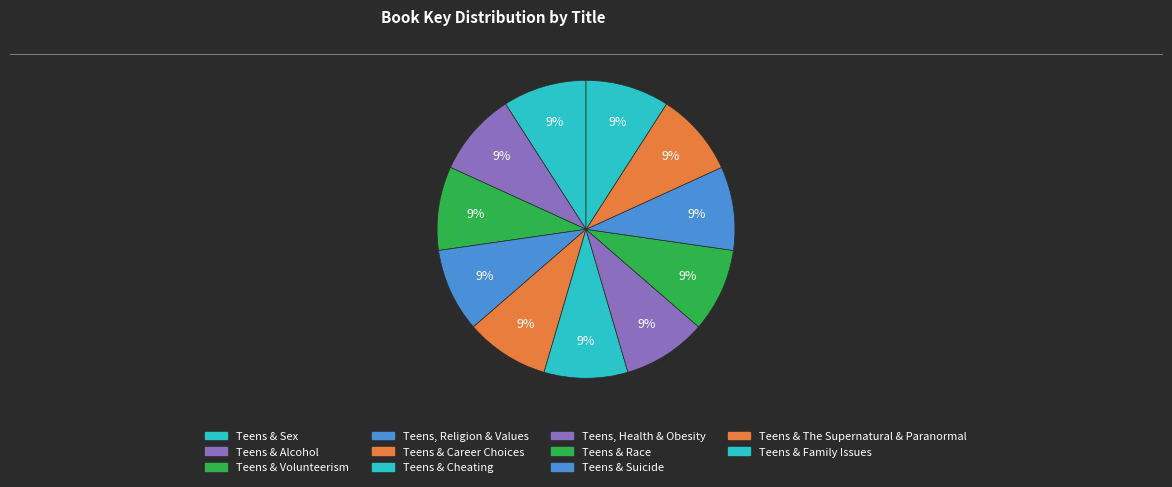

Count the number of slices in the pie.

11